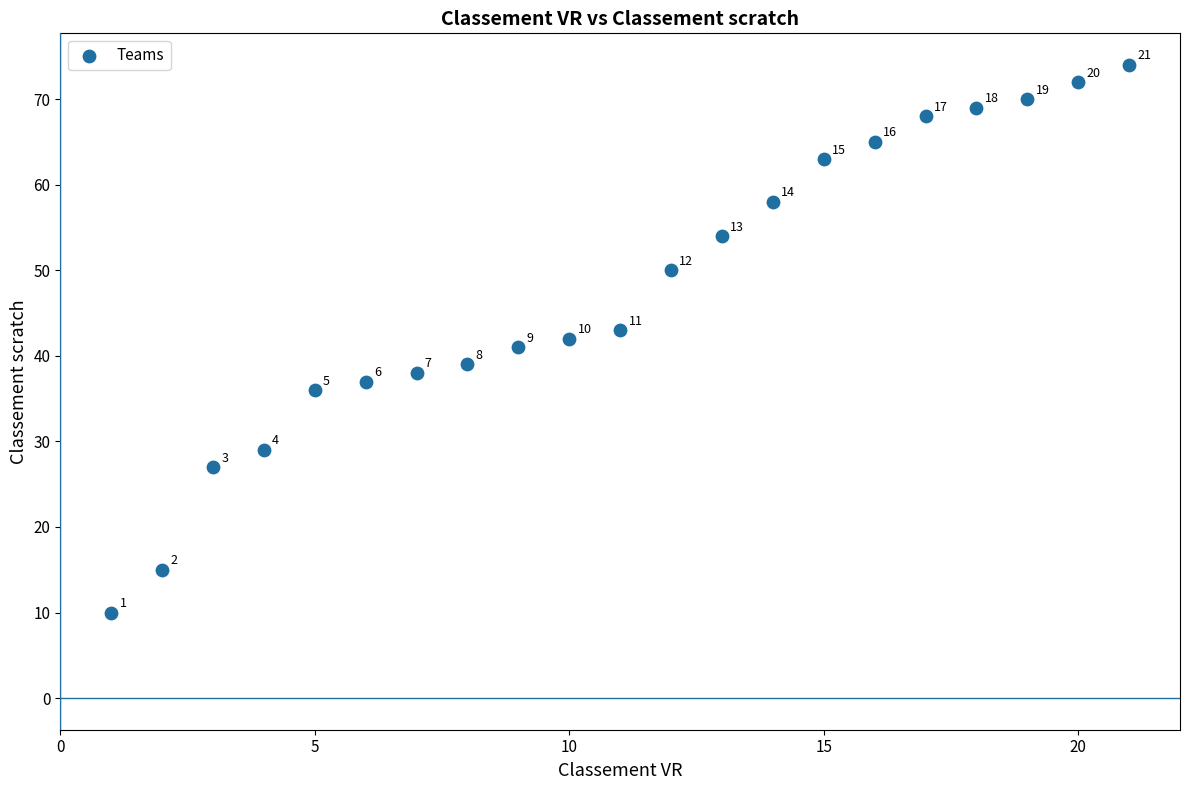

What is the range of X values (max minus min)?

20